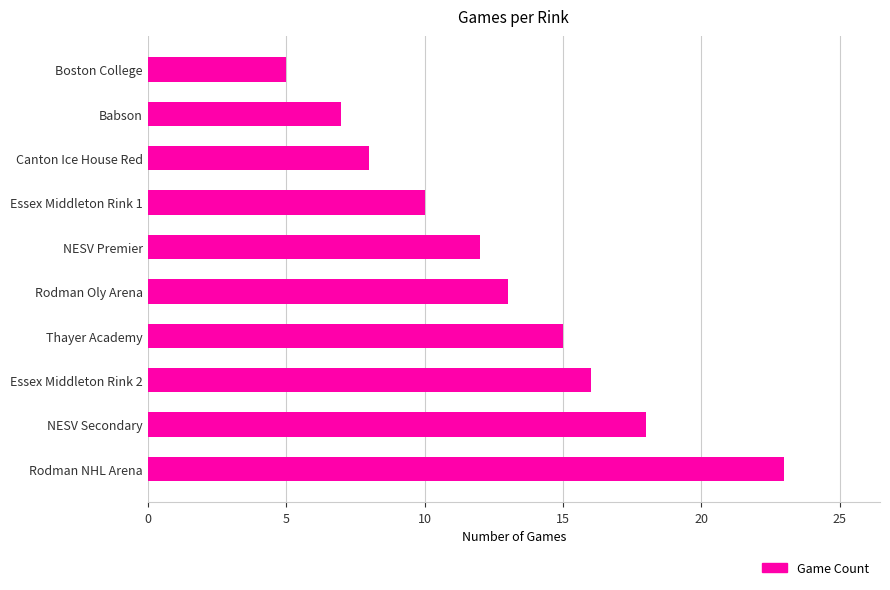

What is the ratio of the value at Rodman Oly Arena to the value at NESV Premier?

1.1